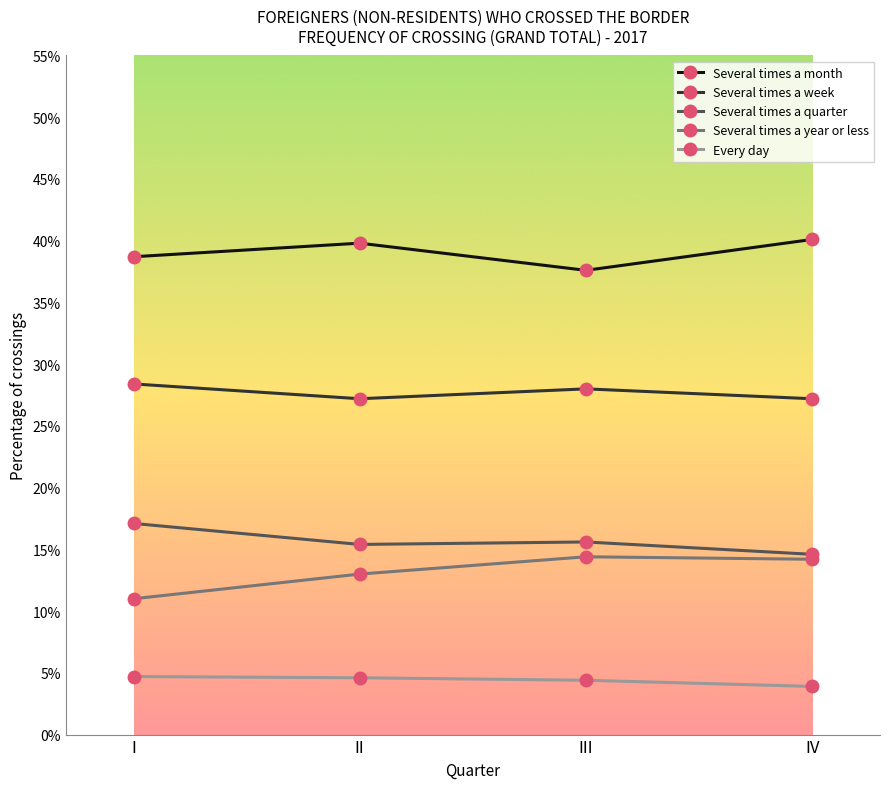

At how many categories does at least one series exceed 36?

4